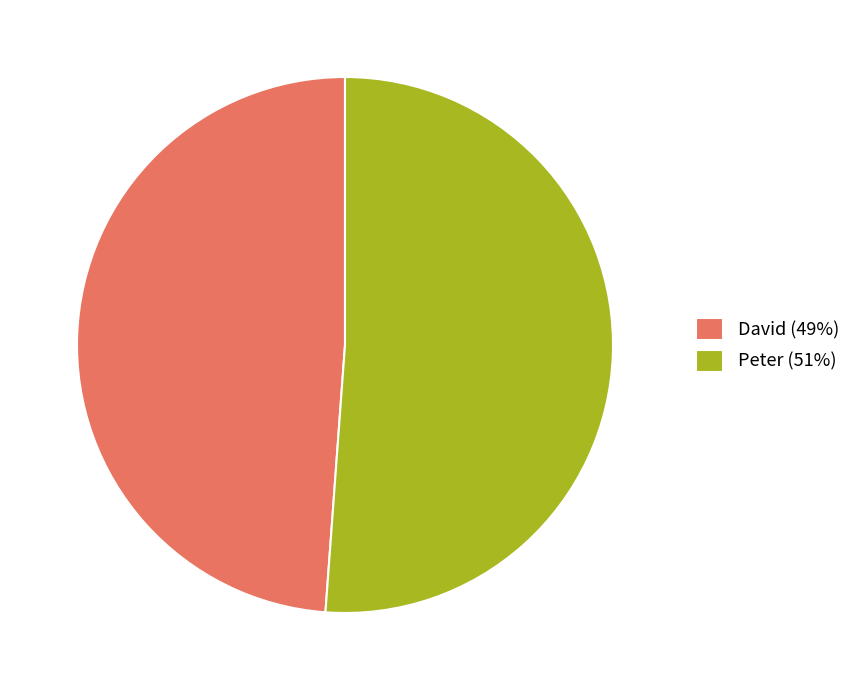

Which slice is the smallest?

David